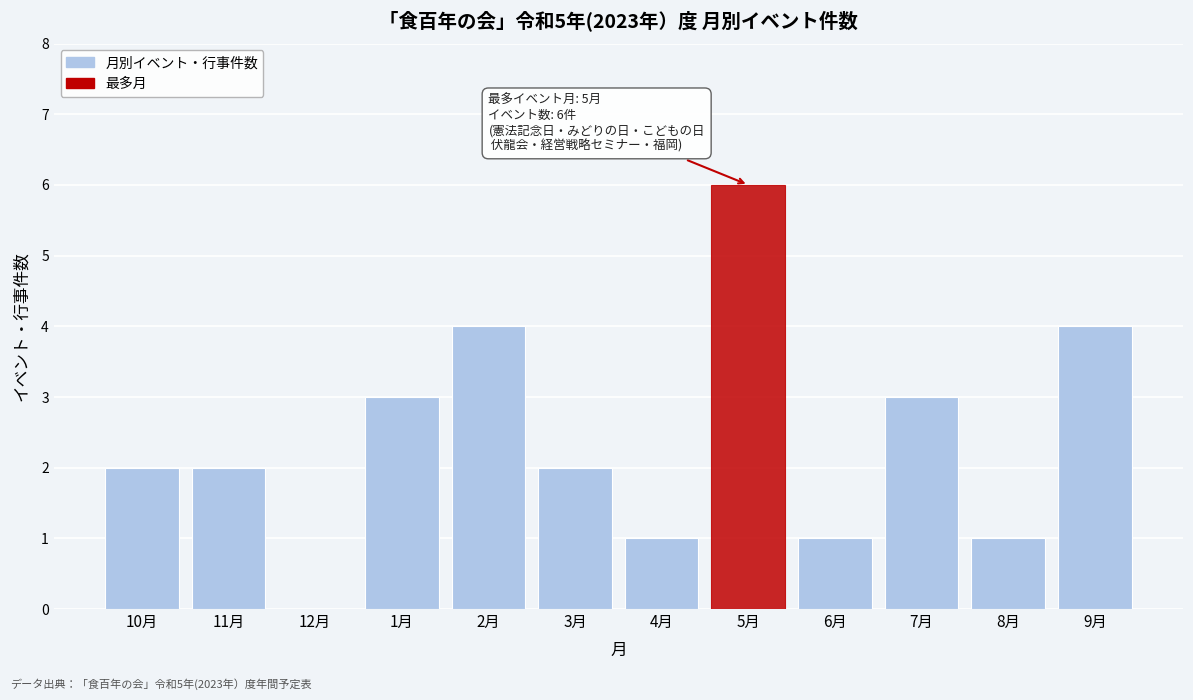

Reading right to left, what are all the values shown in this chart?

9月=4	8月=1	7月=3	6月=1	5月=6	4月=1	3月=2	2月=4	1月=3	12月=0	11月=2	10月=2